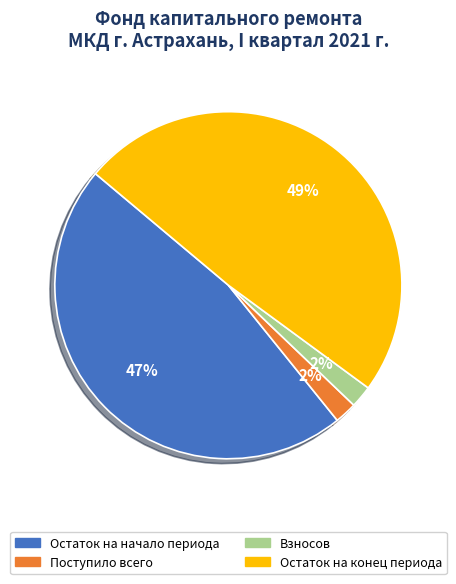

To the nearest percent, what is the average slice percentage?

25%